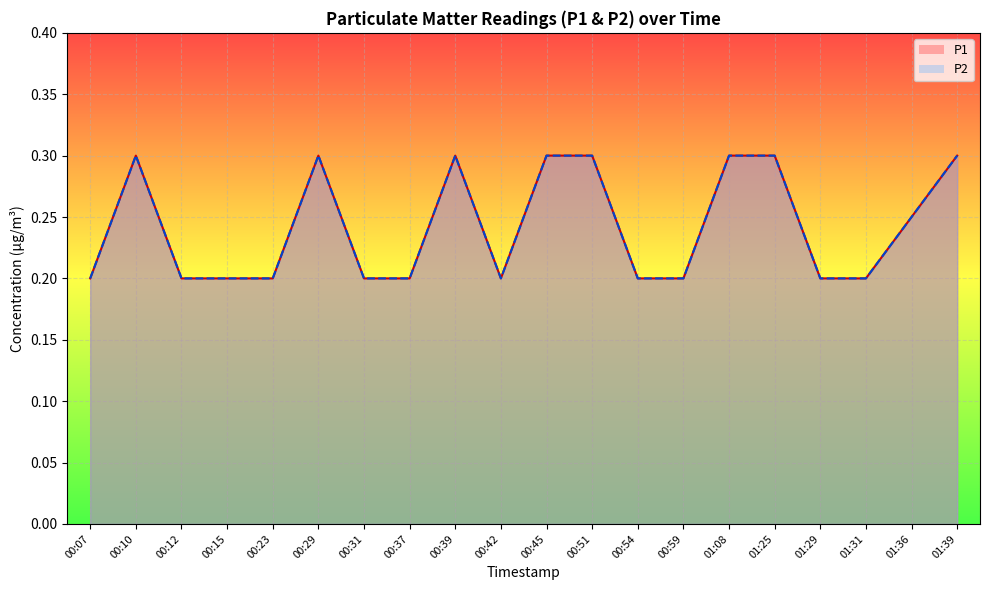

What is the sum of the P2 values at 00:15 and 00:59?

0.4